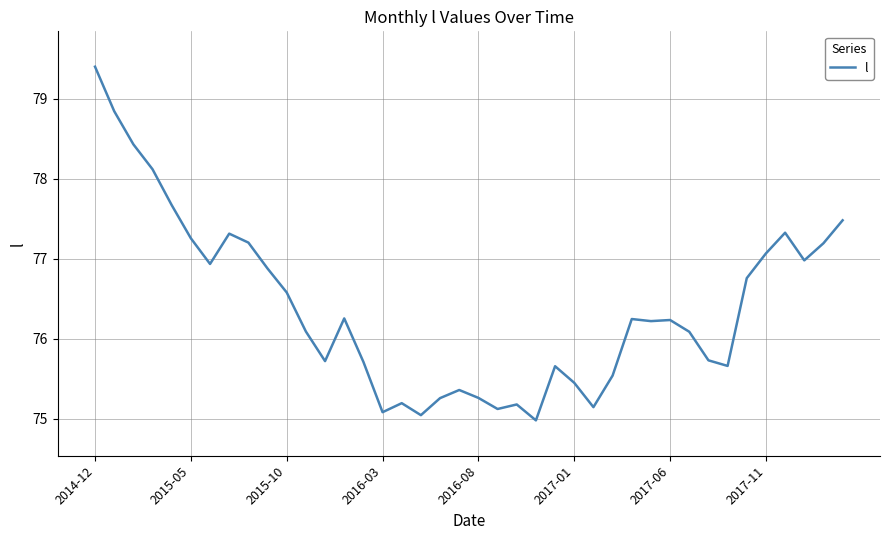

What is the greatest value displayed?

79.4